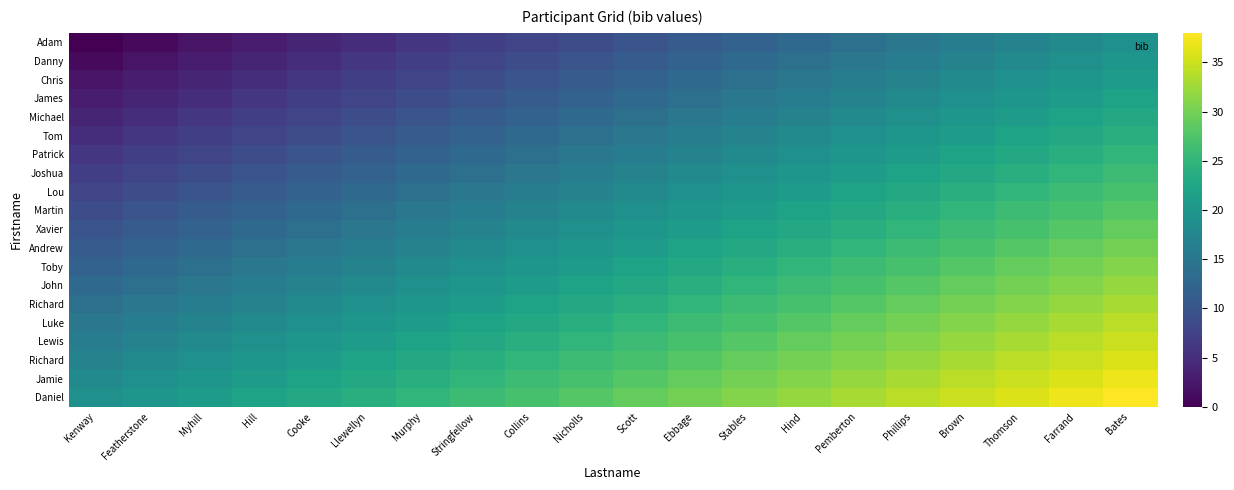

At how many categories does at least one series exceed 19?

19